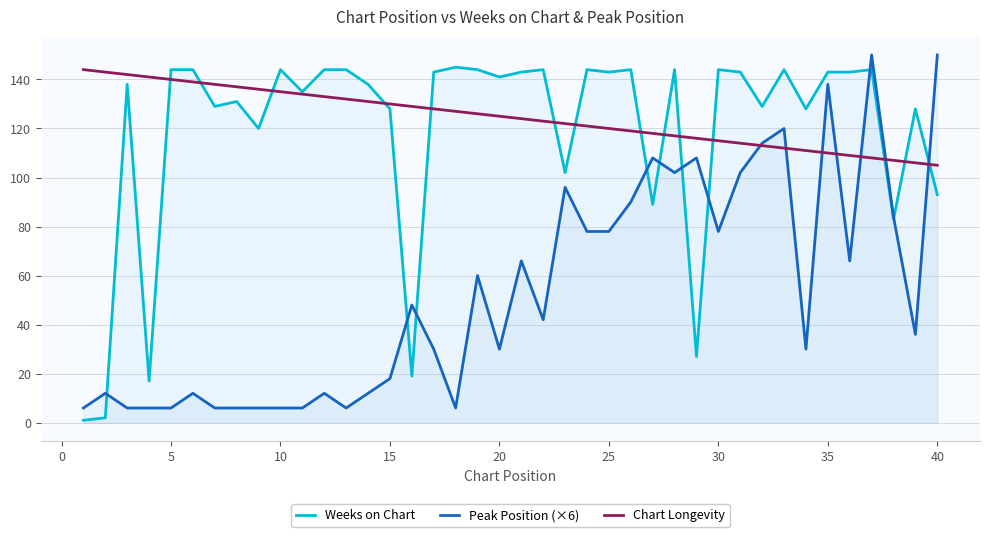

Rank the series by their maximum value, from highest to lowest.

Peak Position (×6), Weeks on Chart, Chart Longevity